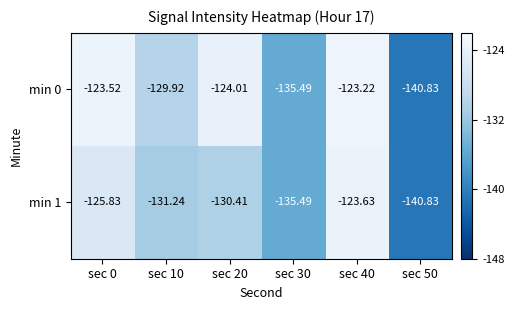

What is the maximum value shown in the chart?

-123.2